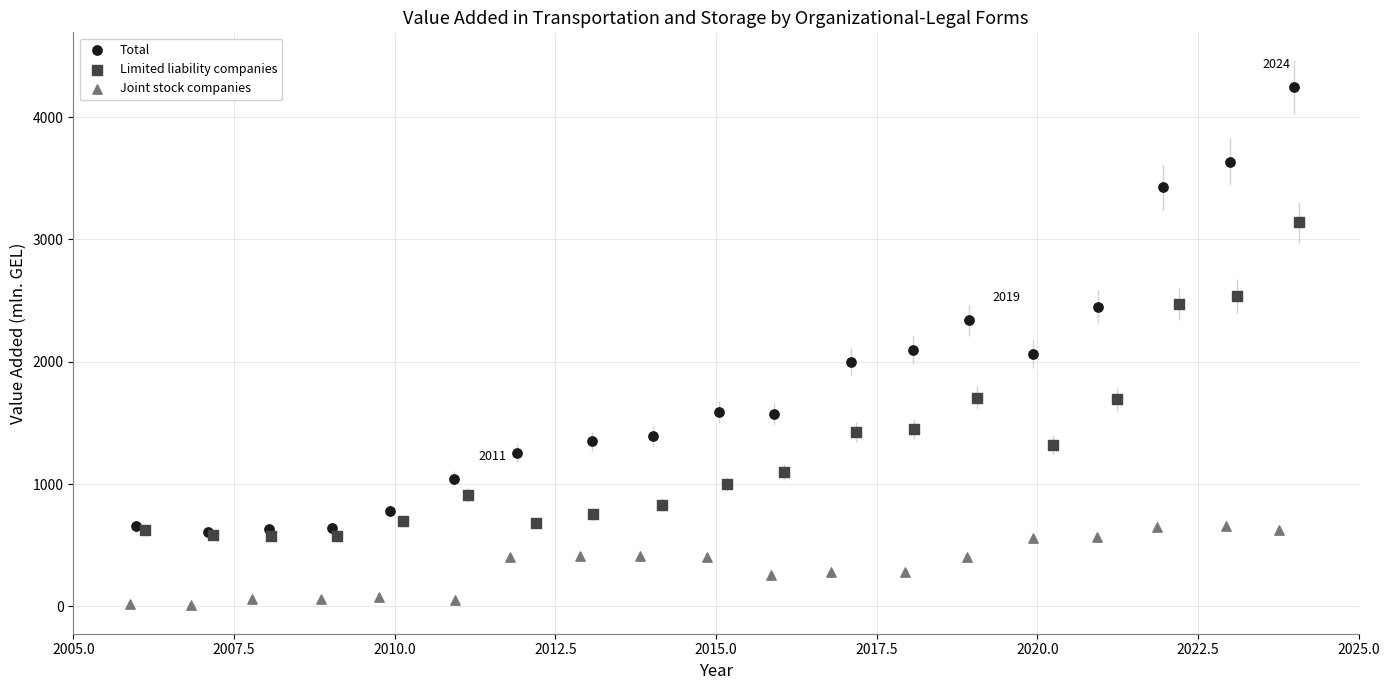

What are all the series names shown in the legend?

Total, Limited liability companies, Joint stock companies